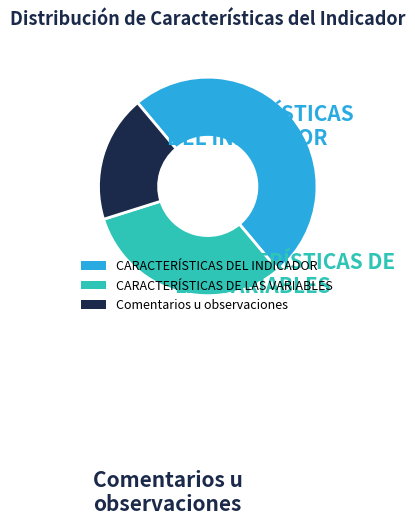

The Comentarios u observaciones slice represents 30% of the pie. True or false?

False